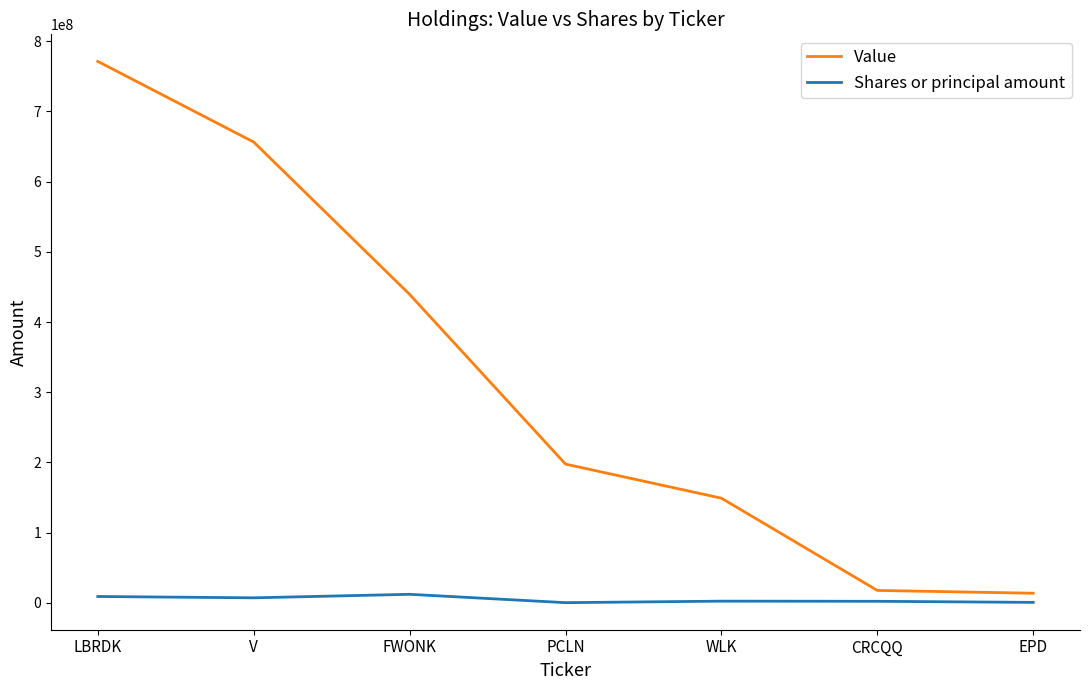

Does the chart have visible grid lines?

No